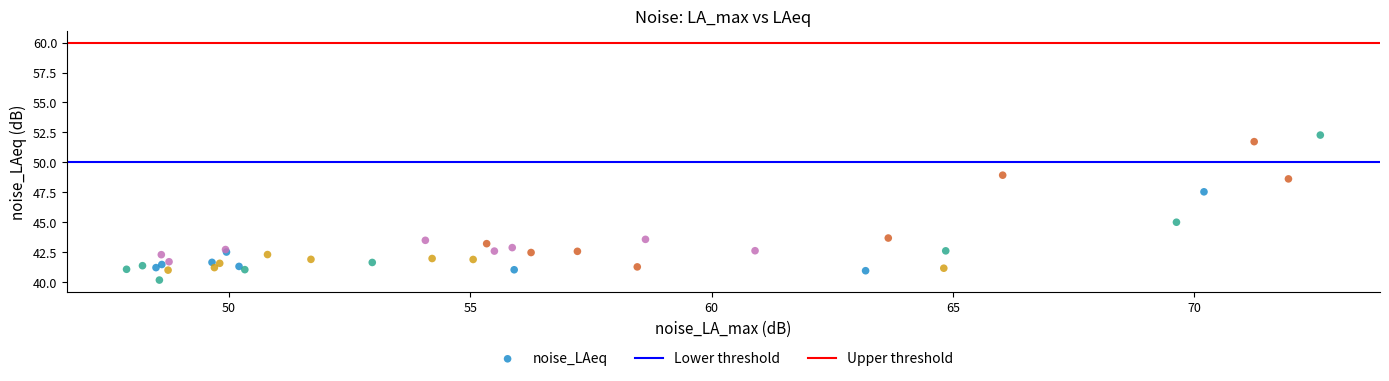

What Y value in the scatter plot is closest to 46?

45.0